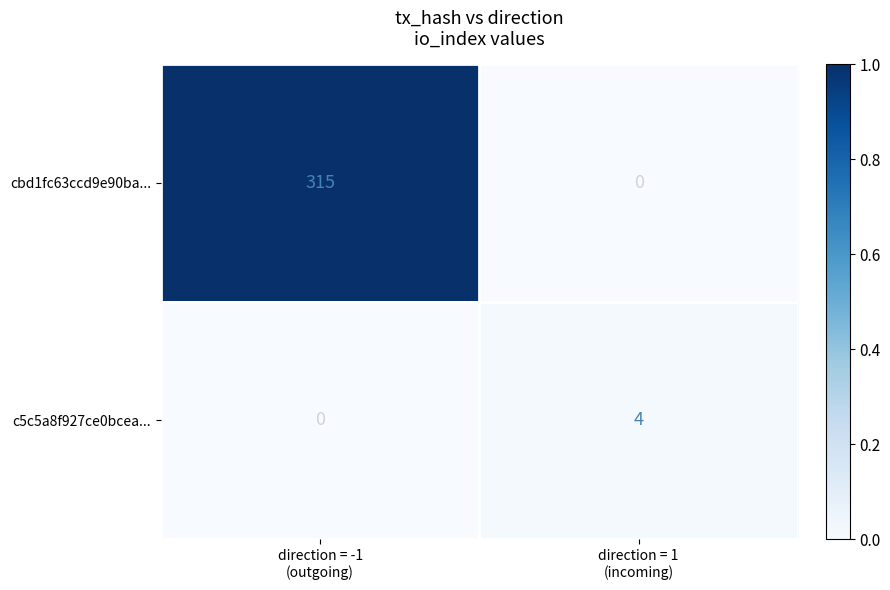

How many data points does each series have?

2